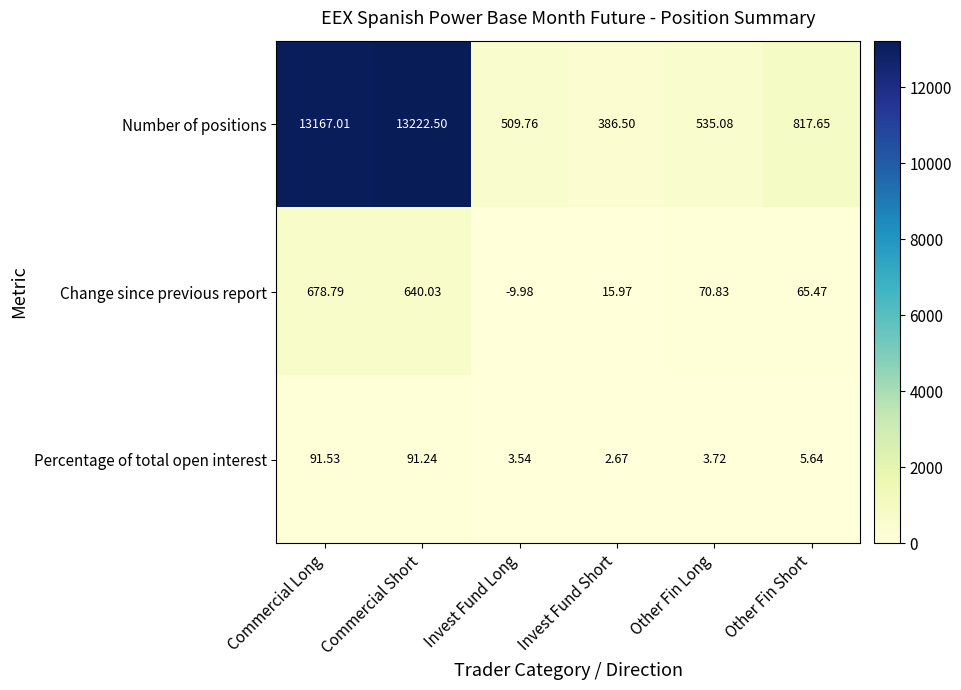

Between Invest Fund Long and Other Fin Long, which series saw the biggest shift?

Change since previous report